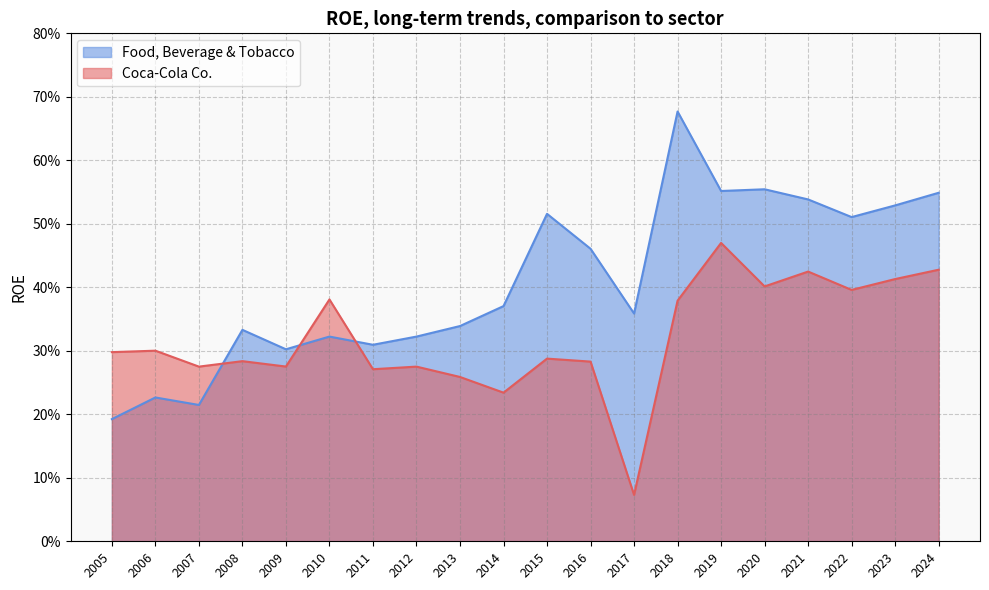

Where do Coca-Cola Co. and Food, Beverage & Tobacco first cross each other?

2007 and 2008